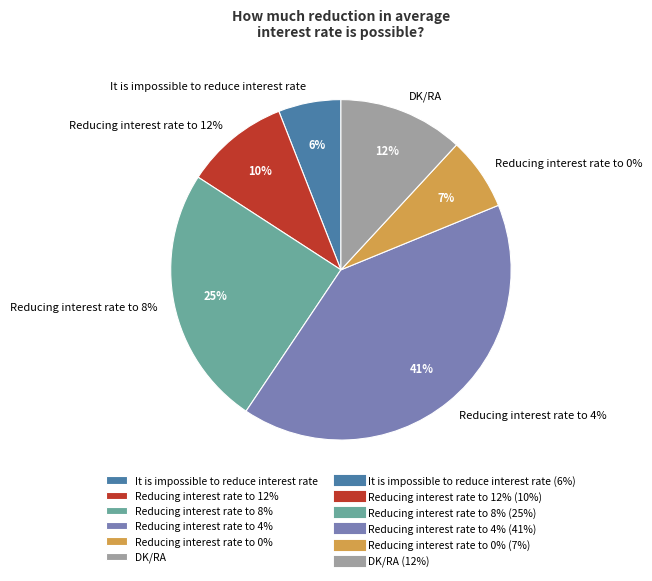

To the nearest percent, what is the average slice percentage?

17%